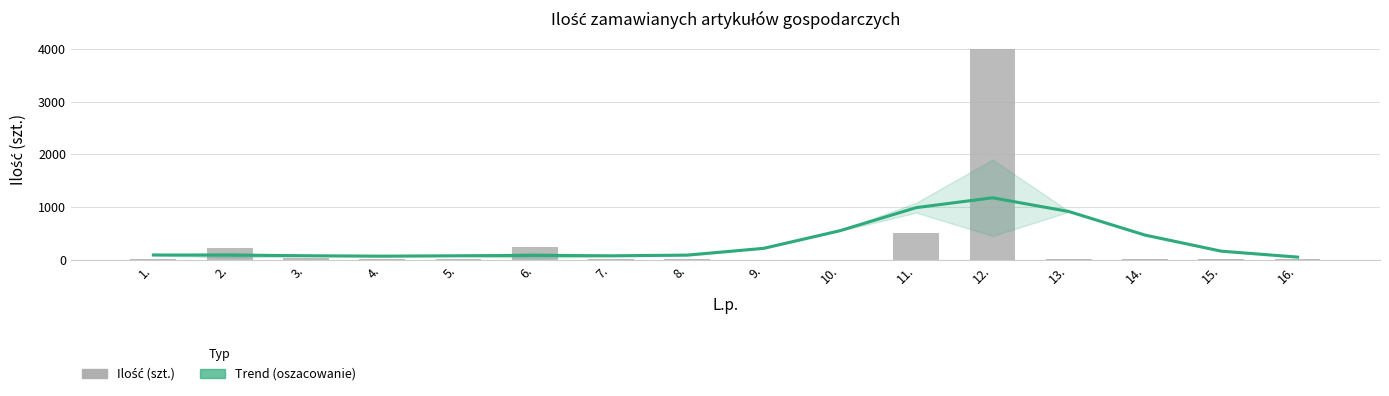

Which category has the highest value in the Ilość series?

12.